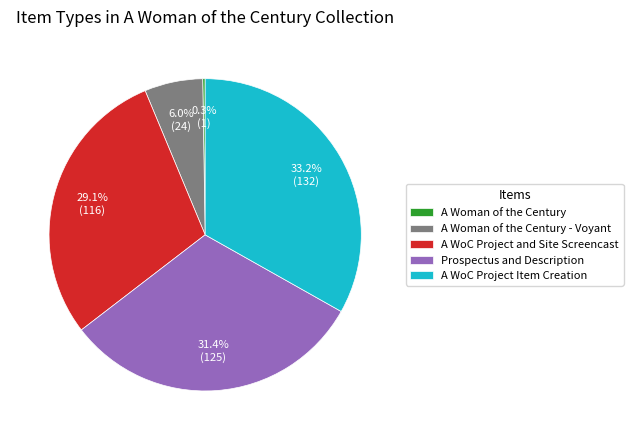

Does any single category account for the majority?

No